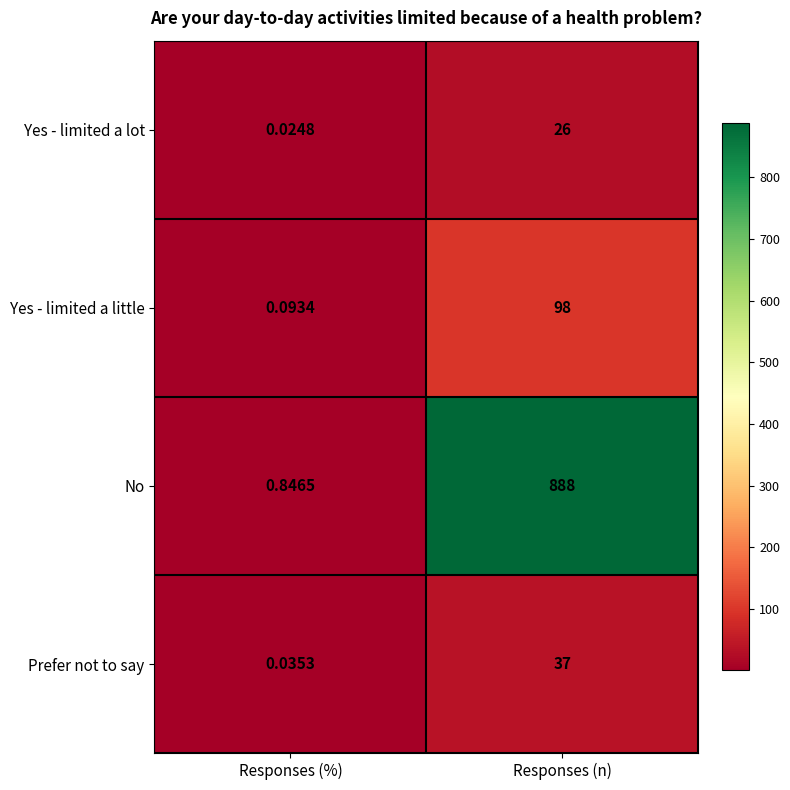

Which series has the largest range (max minus min)?

No